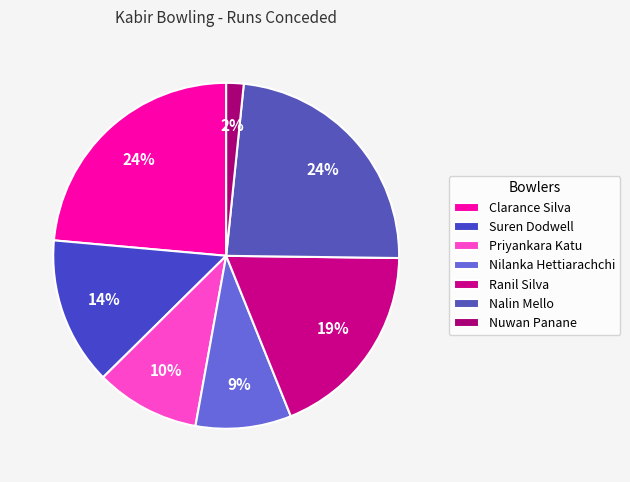

How many slices are in this pie chart?

7